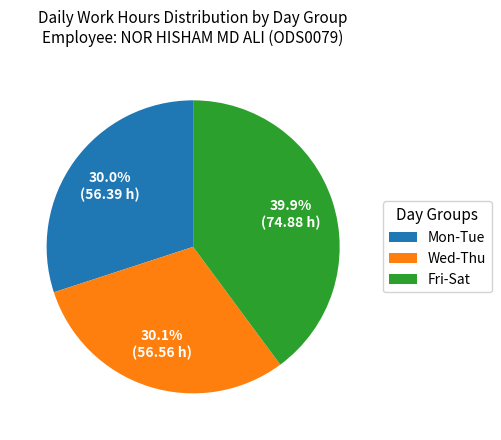

Which category has the biggest portion of the pie?

Fri-Sat